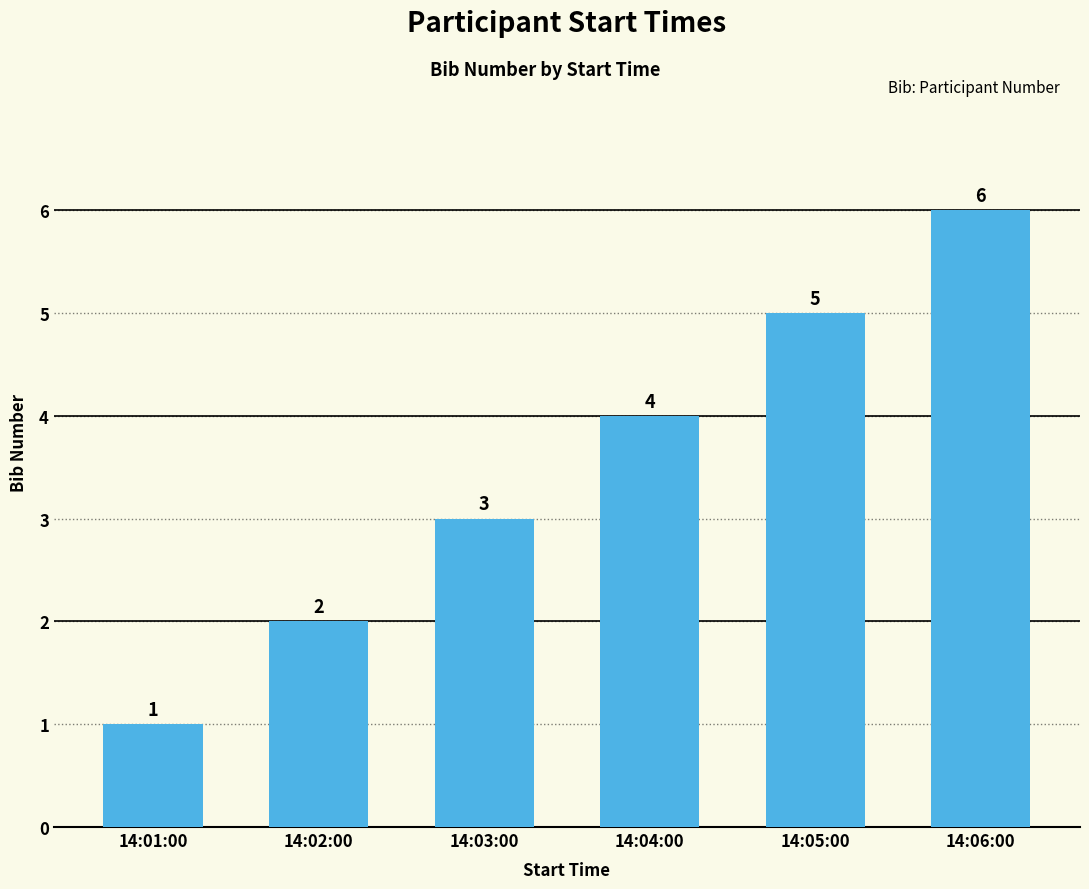

Are the bars grouped side by side (vs. stacked)?

No